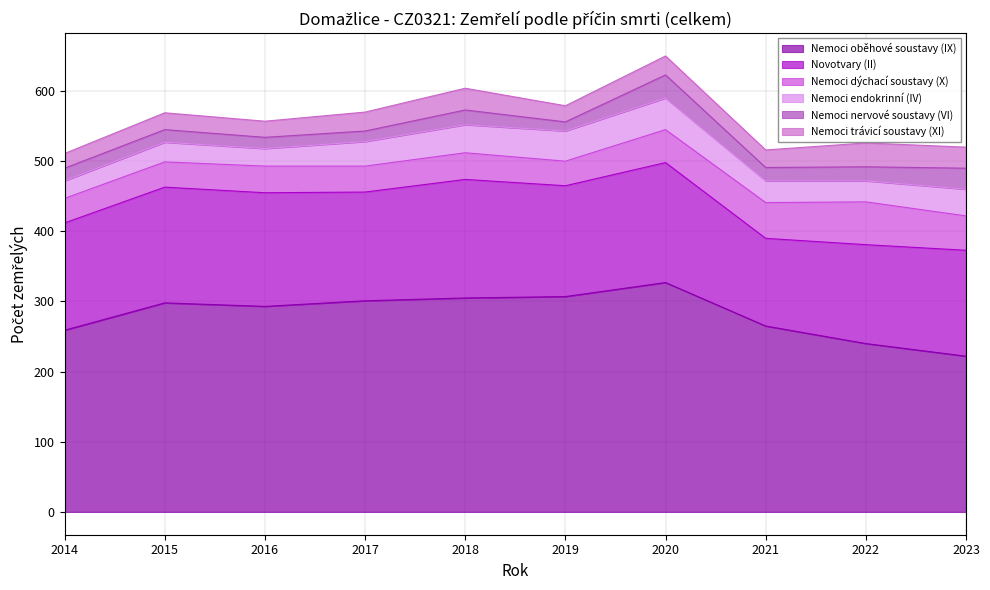

Reading left to right, extract all data points from this chart.

Nemoci oběhové soustavy (IX): 259	298	293	301	305	307	327	265	240	222
Novotvary (II): 153	165	162	155	169	158	171	125	141	151
Nemoci dýchací soustavy (X): 35	36	38	37	38	35	47	51	61	49
Nemoci endokrinní (IV): 25	28	25	35	40	43	45	31	30	38
Nemoci nervové soustavy (VI): 18	18	16	15	21	13	33	19	20	30
Nemoci trávicí soustavy (XI): 21	24	23	27	31	23	27	25	34	30